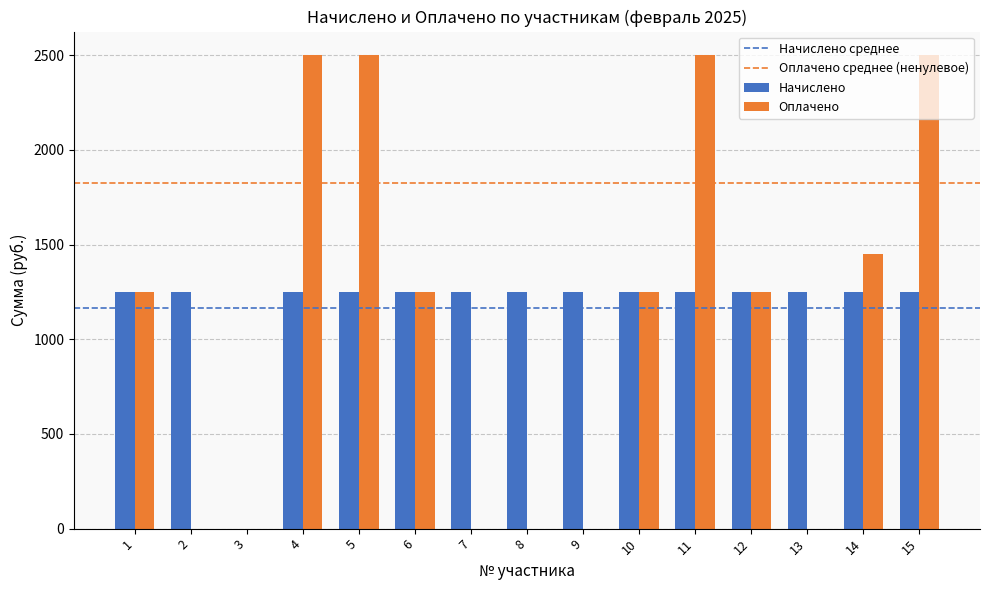

Which series changed the most between 9 and 11?

Оплачено